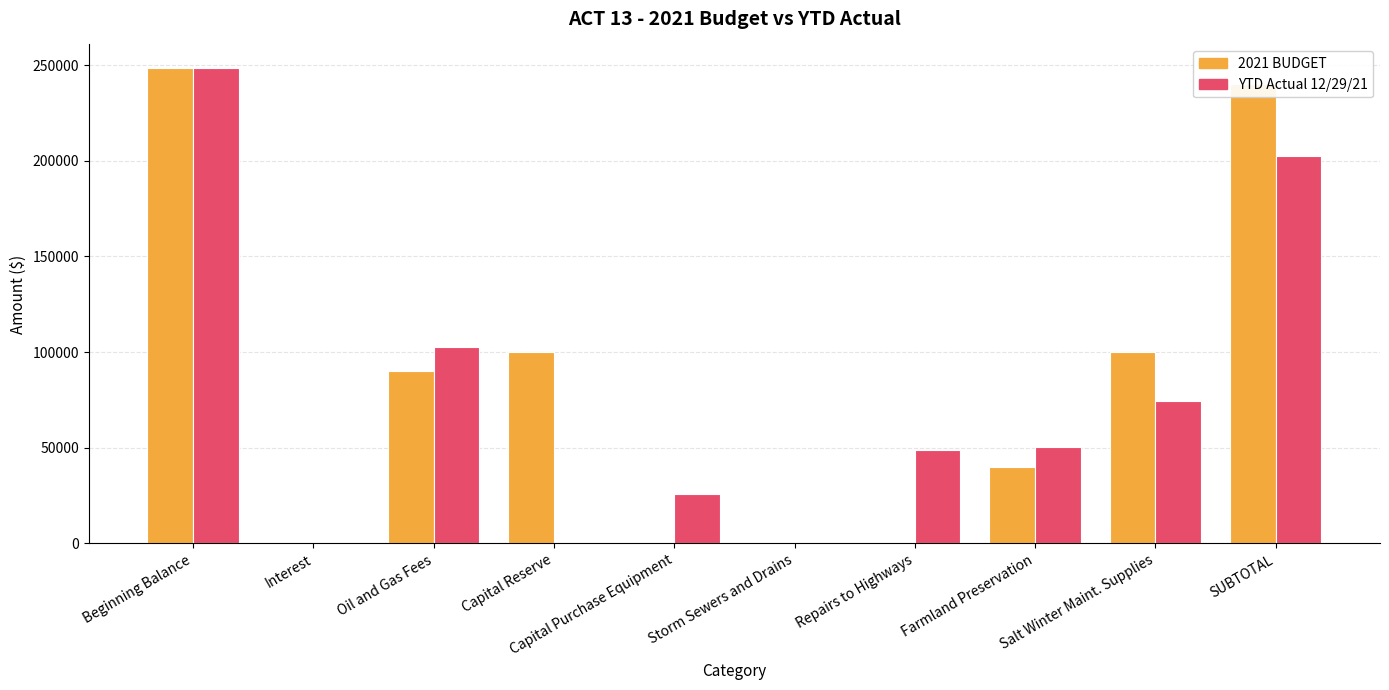

The 2021 BUDGET series shows 22345 at Farmland Preservation. True or false?

False